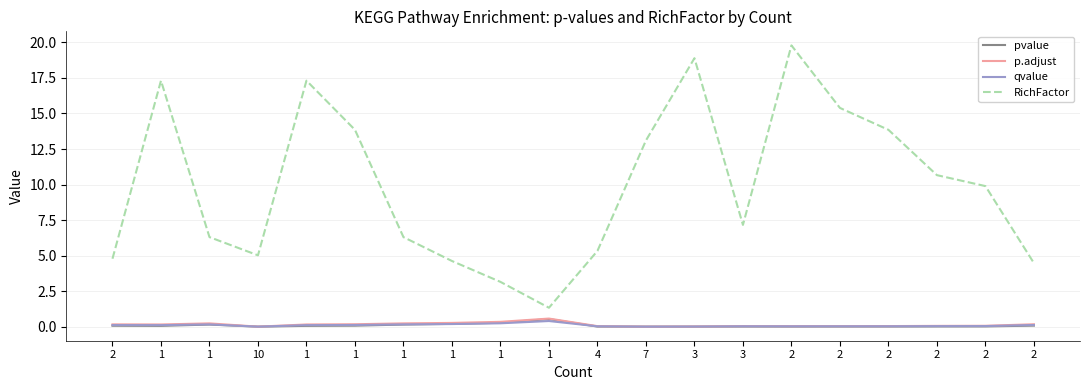

How many lines are shown in the chart?

4